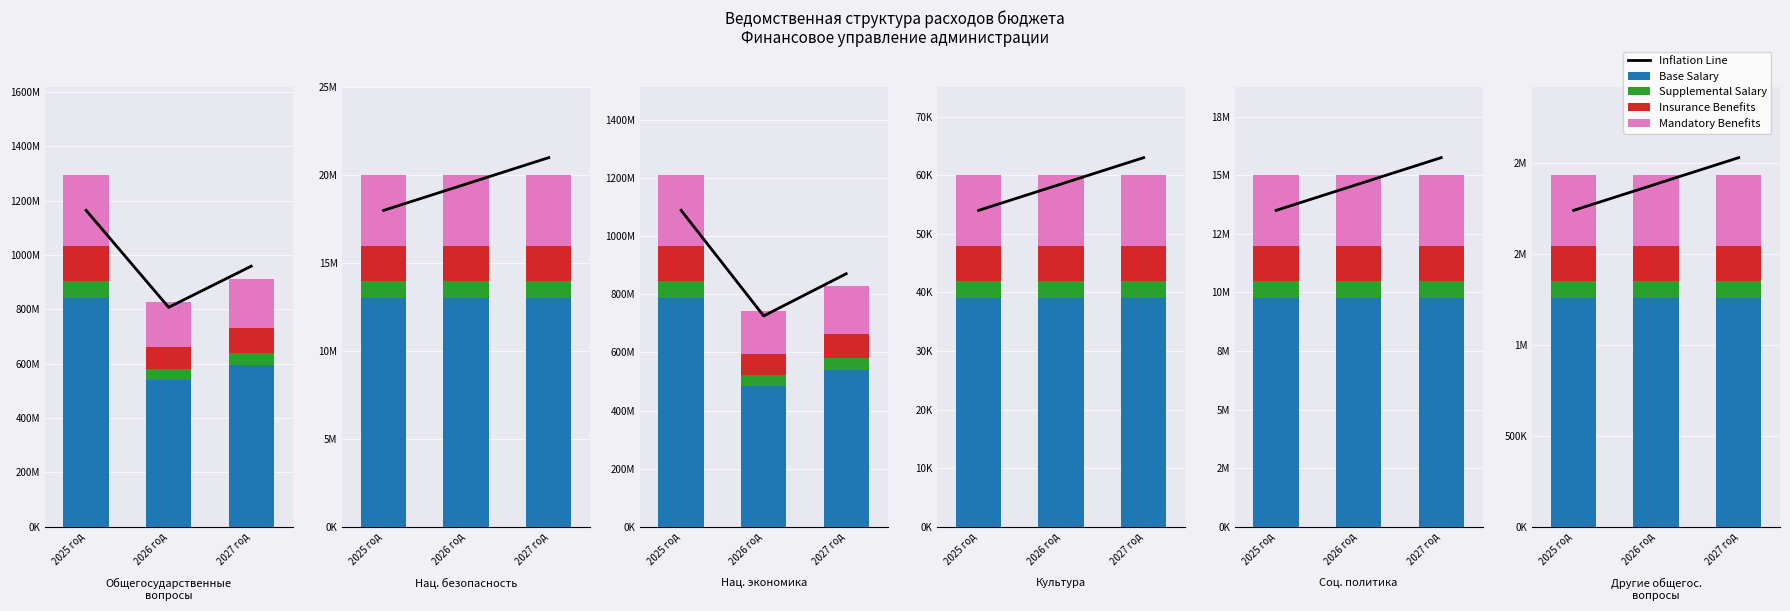

List the series in order of their peak value, highest first.

Inflation Line, Base Salary, Mandatory Benefits, Insurance Benefits, Supplemental Salary